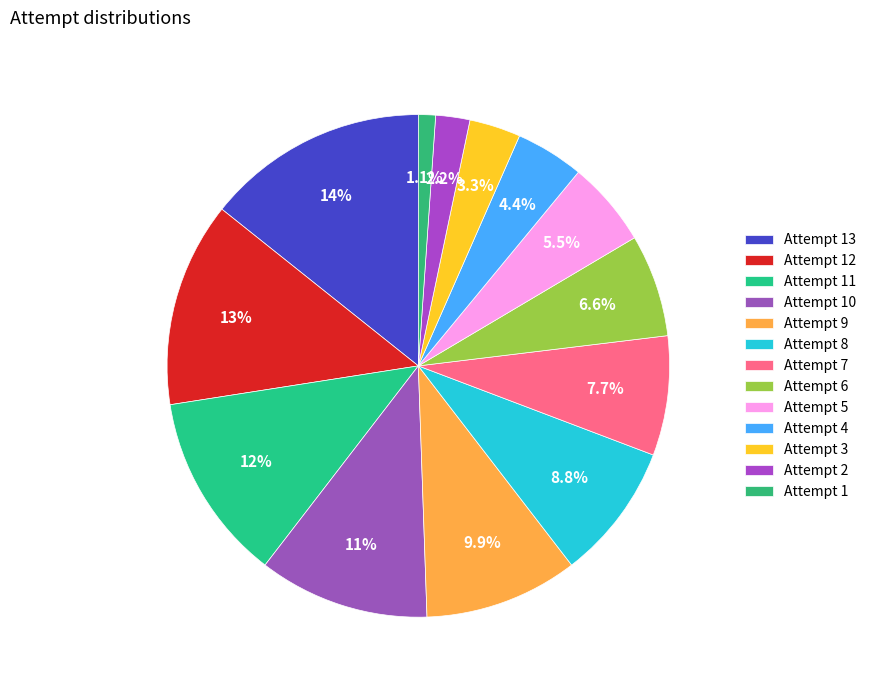

To the nearest percent, what percentage of the pie is Attempt 10?

11%